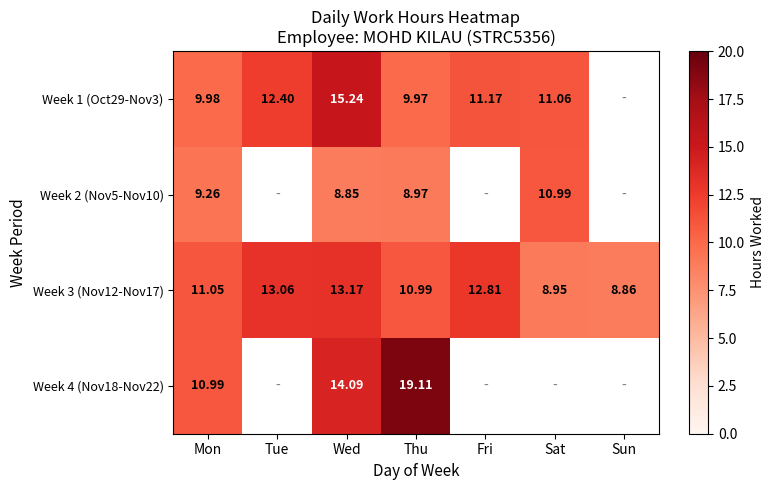

List the labels in order of Week 3 (Nov12-Nov17) value, largest first.

Wed, Tue, Fri, Mon, Thu, Sat, Sun